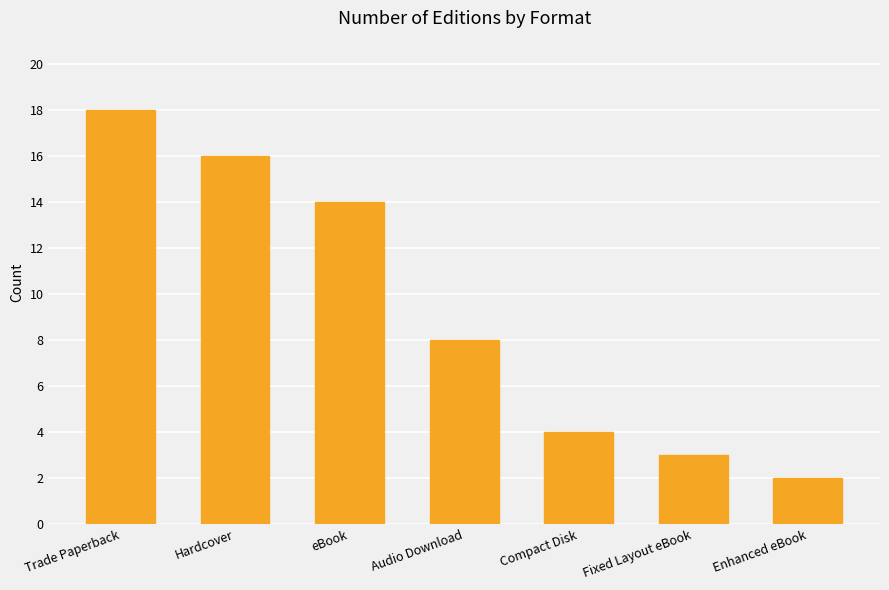

Are the bars horizontal?

No